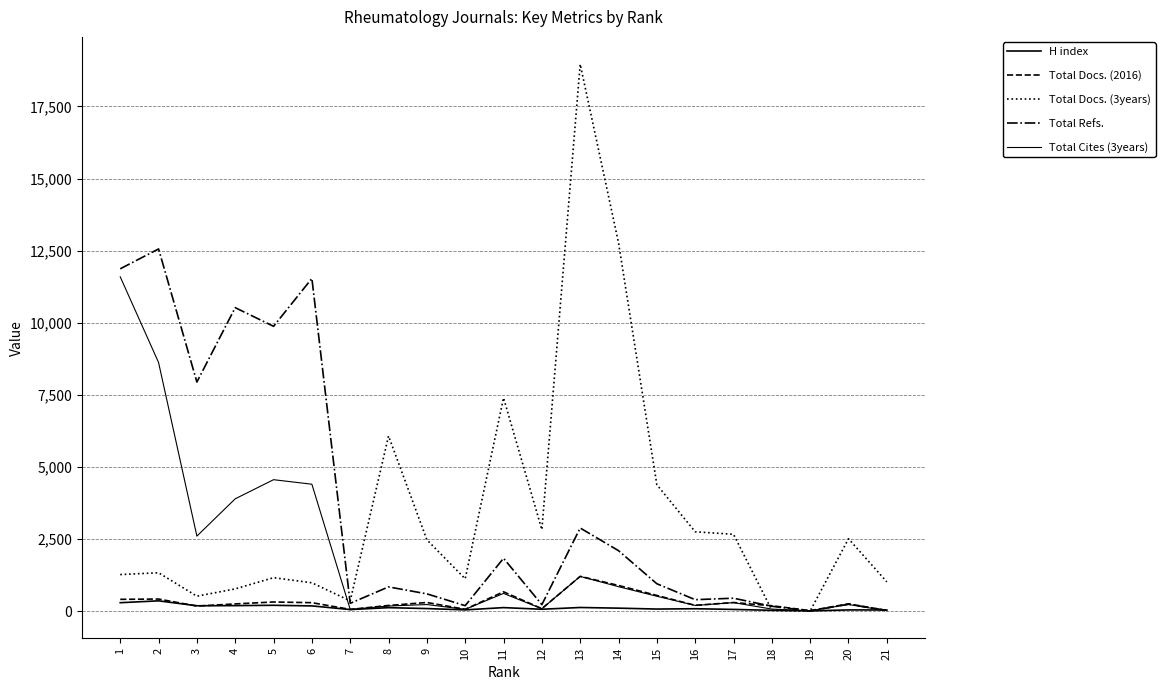

How many interior local peaks does the Total Refs. series have?

8